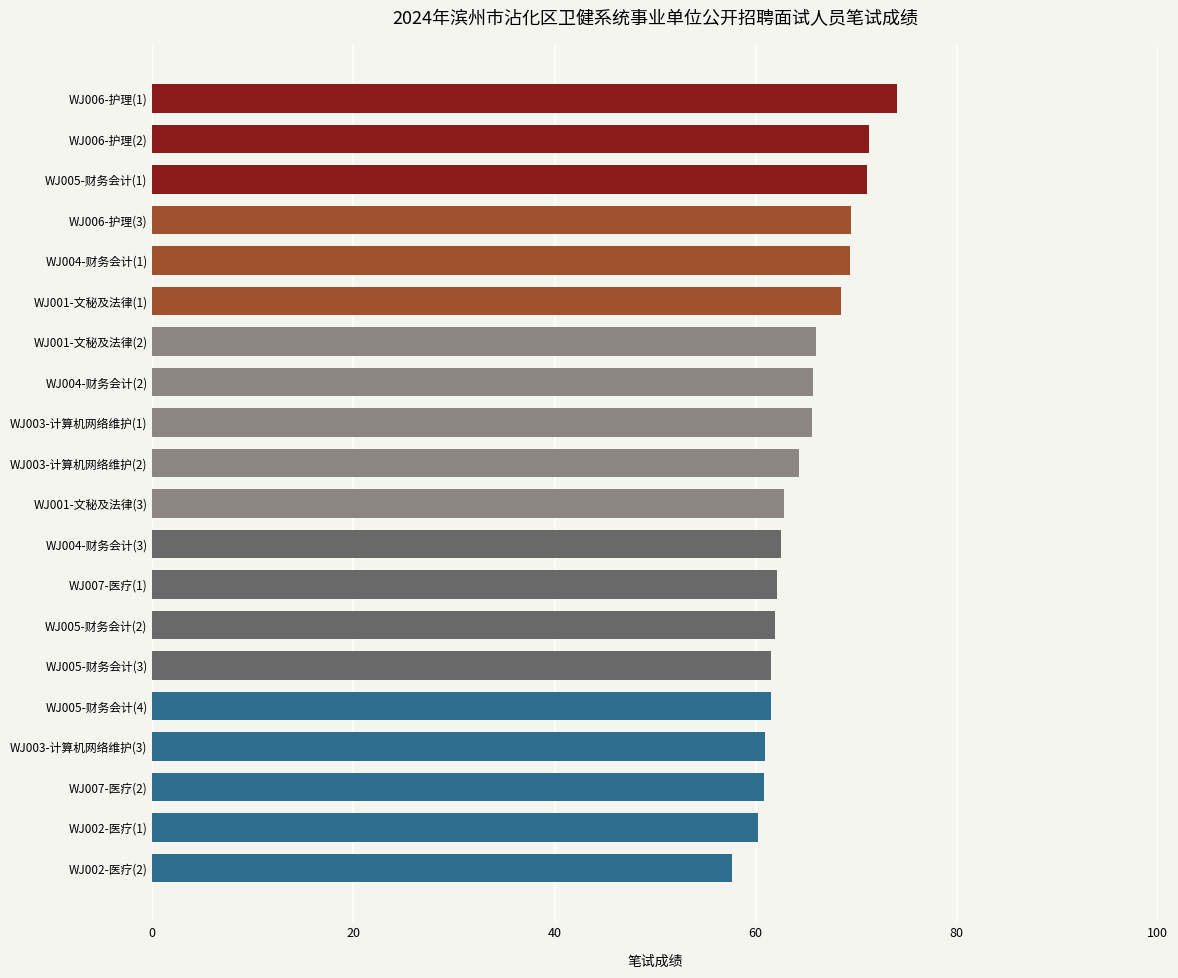

What is the difference between the maximum and minimum values?

16.5